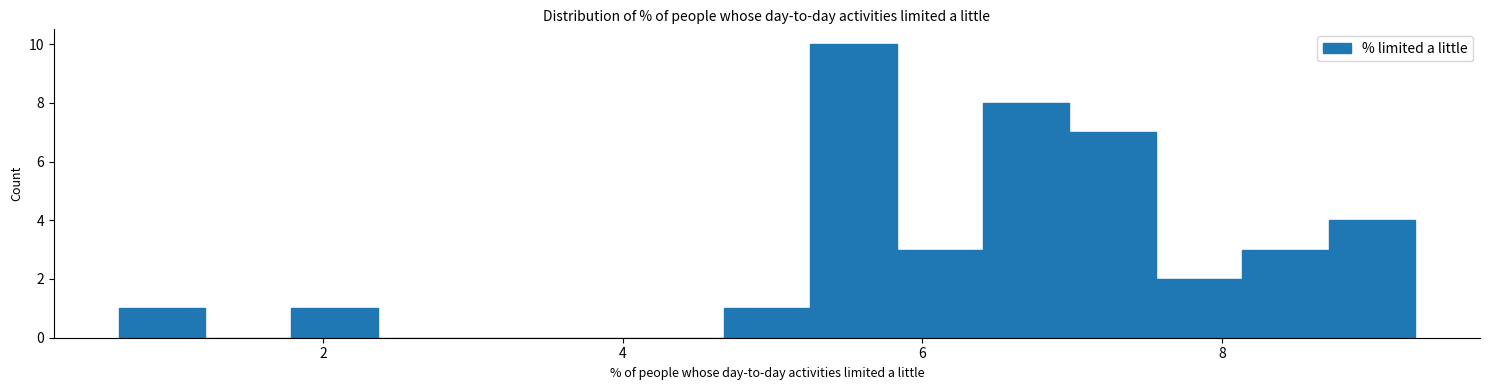

Around what value on the x-axis is the tallest bar? Give the approximate position of its centre, as read against the axis.

5.6